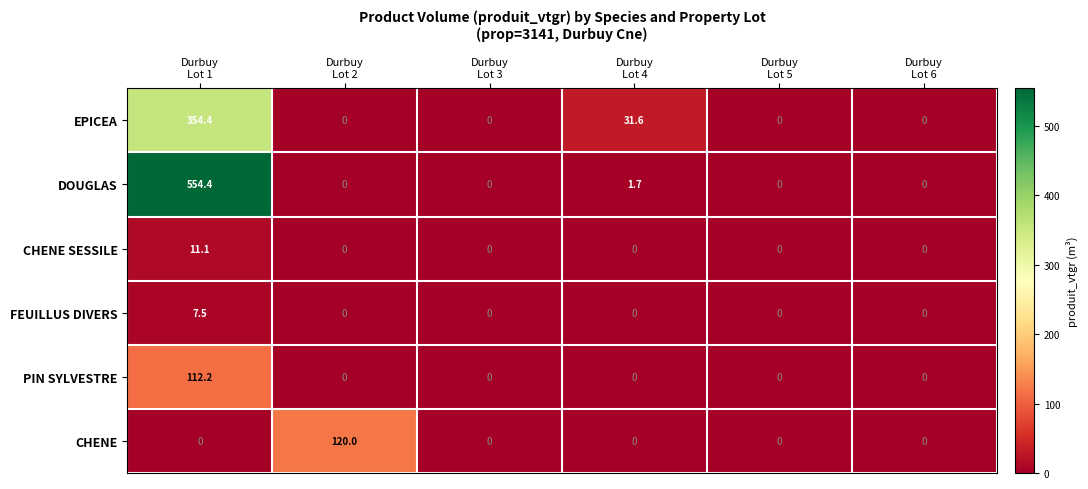

What is the difference between the highest and lowest values at Durbuy
Lot 4?

31.6